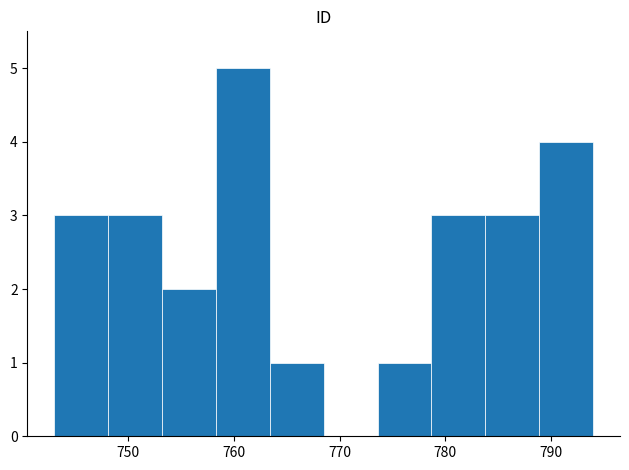

What is the height of the bar covering 763.4 to 768.5 on the x-axis? Neither the bar edges nor the heights are printed on the chart, so give them approximately, as read against the axes.

1